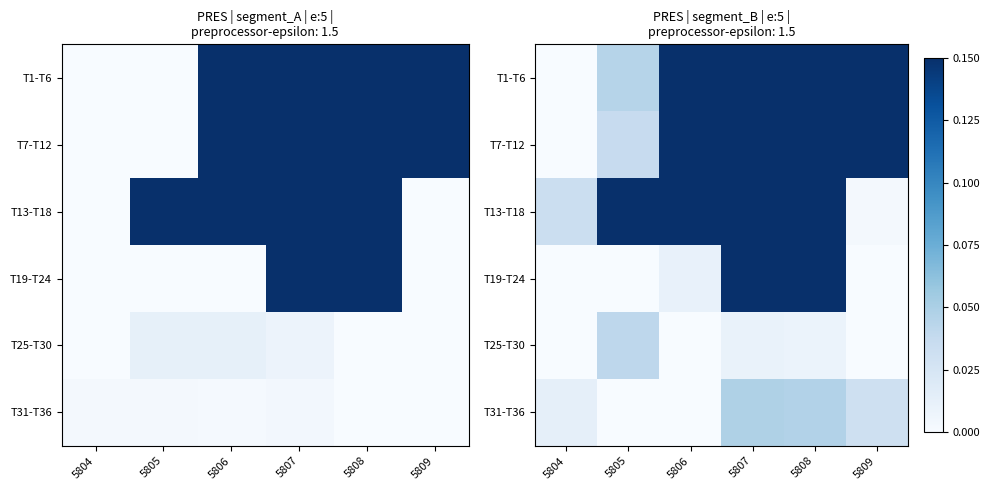

What is the sum of all T13-T18 values?

2.8